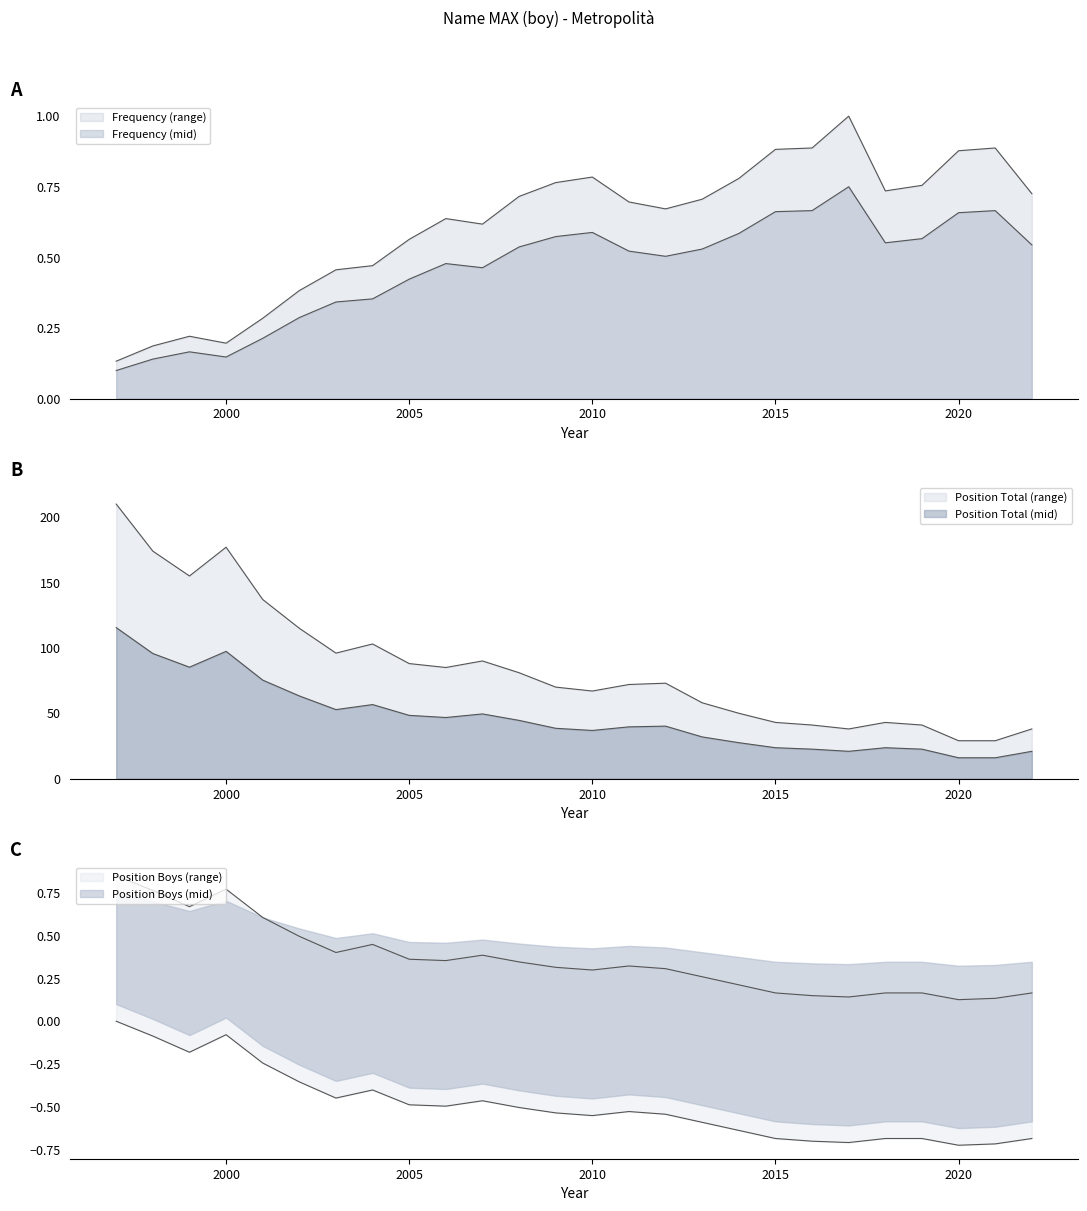

The Frequency series shows 0.4 at 2012. True or false?

False